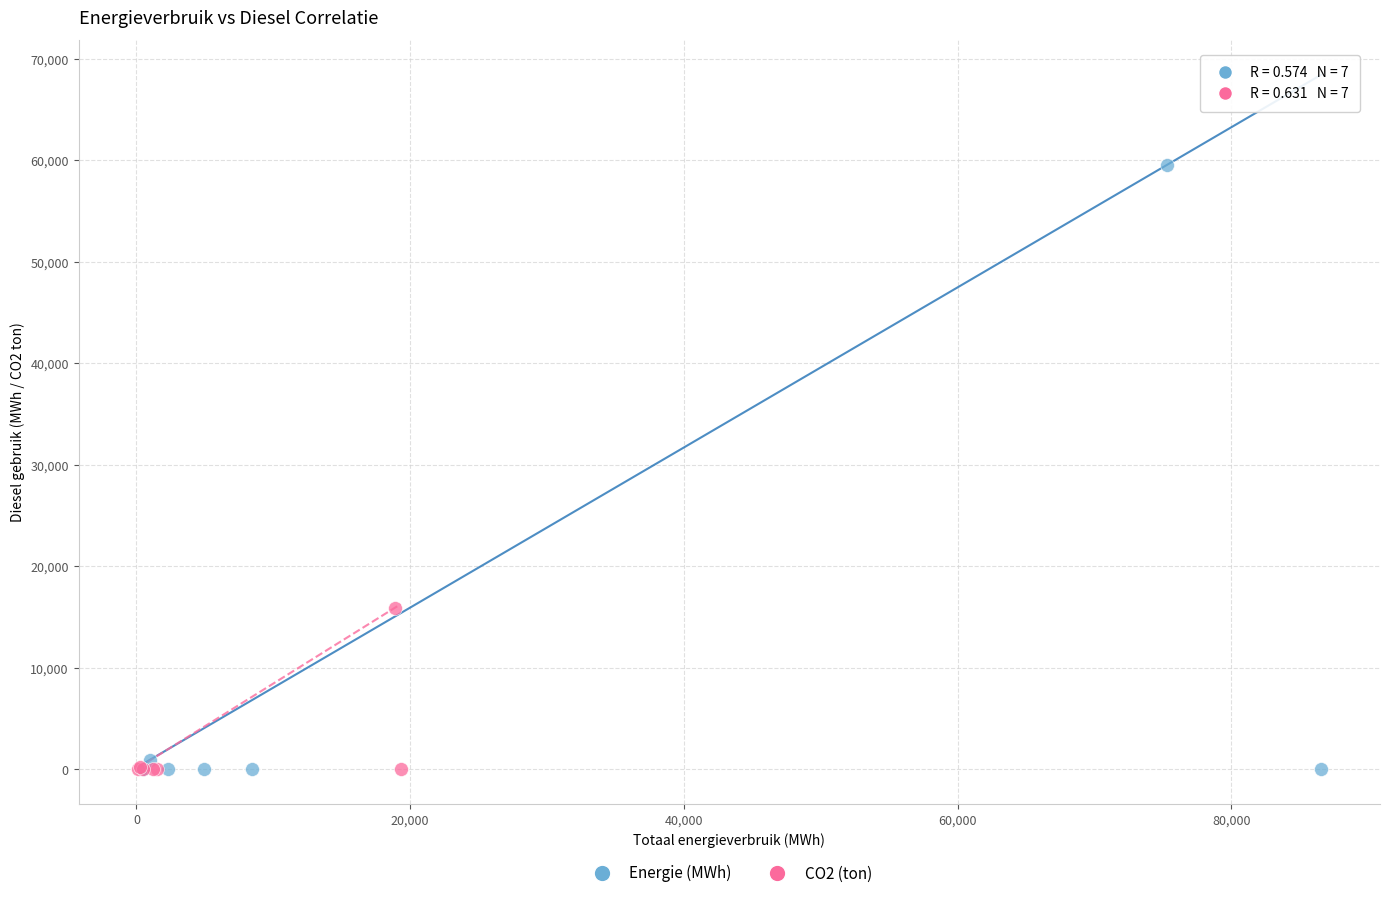

Which series contains the highest Y value?

Energie (MWh)